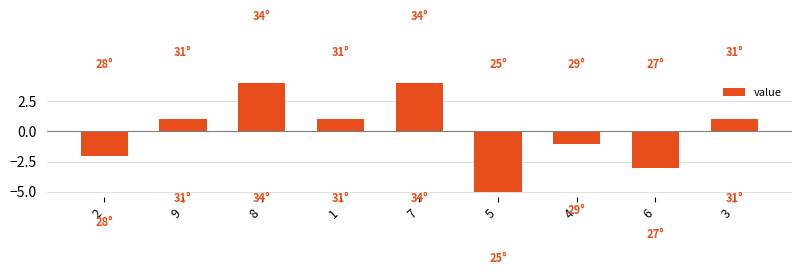

How many values are below 1?

4